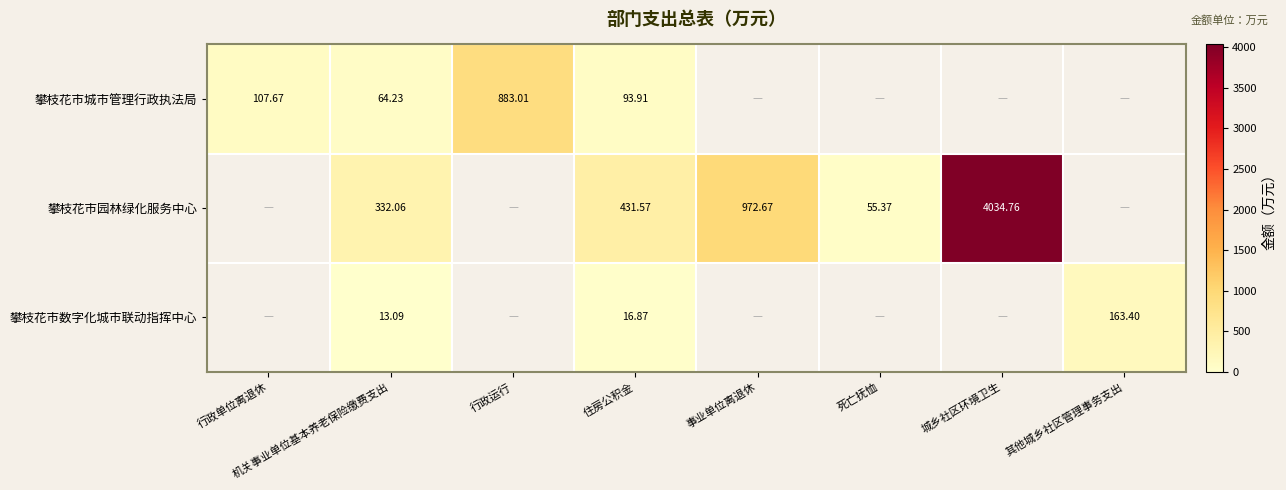

Rank the series at 机关事业单位基本养老保险缴费支出 from highest to lowest value.

攀枝花市园林绿化服务中心, 攀枝花市城市管理行政执法局, 攀枝花市数字化城市联动指挥中心